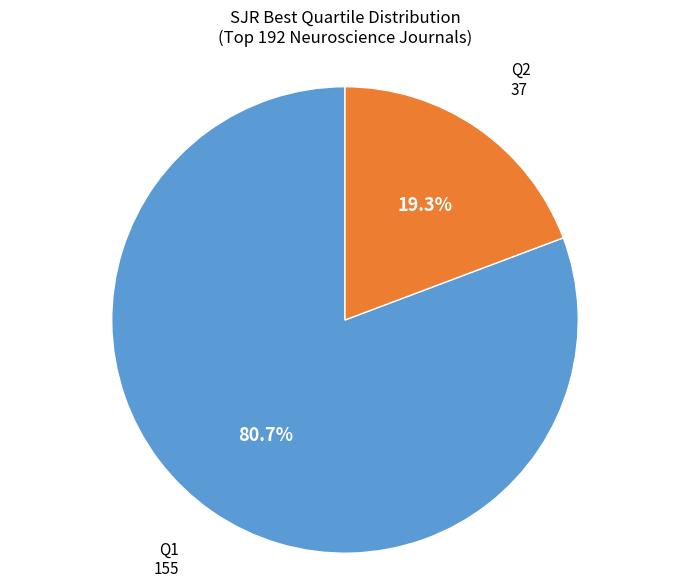

How many slices are in this pie chart?

2